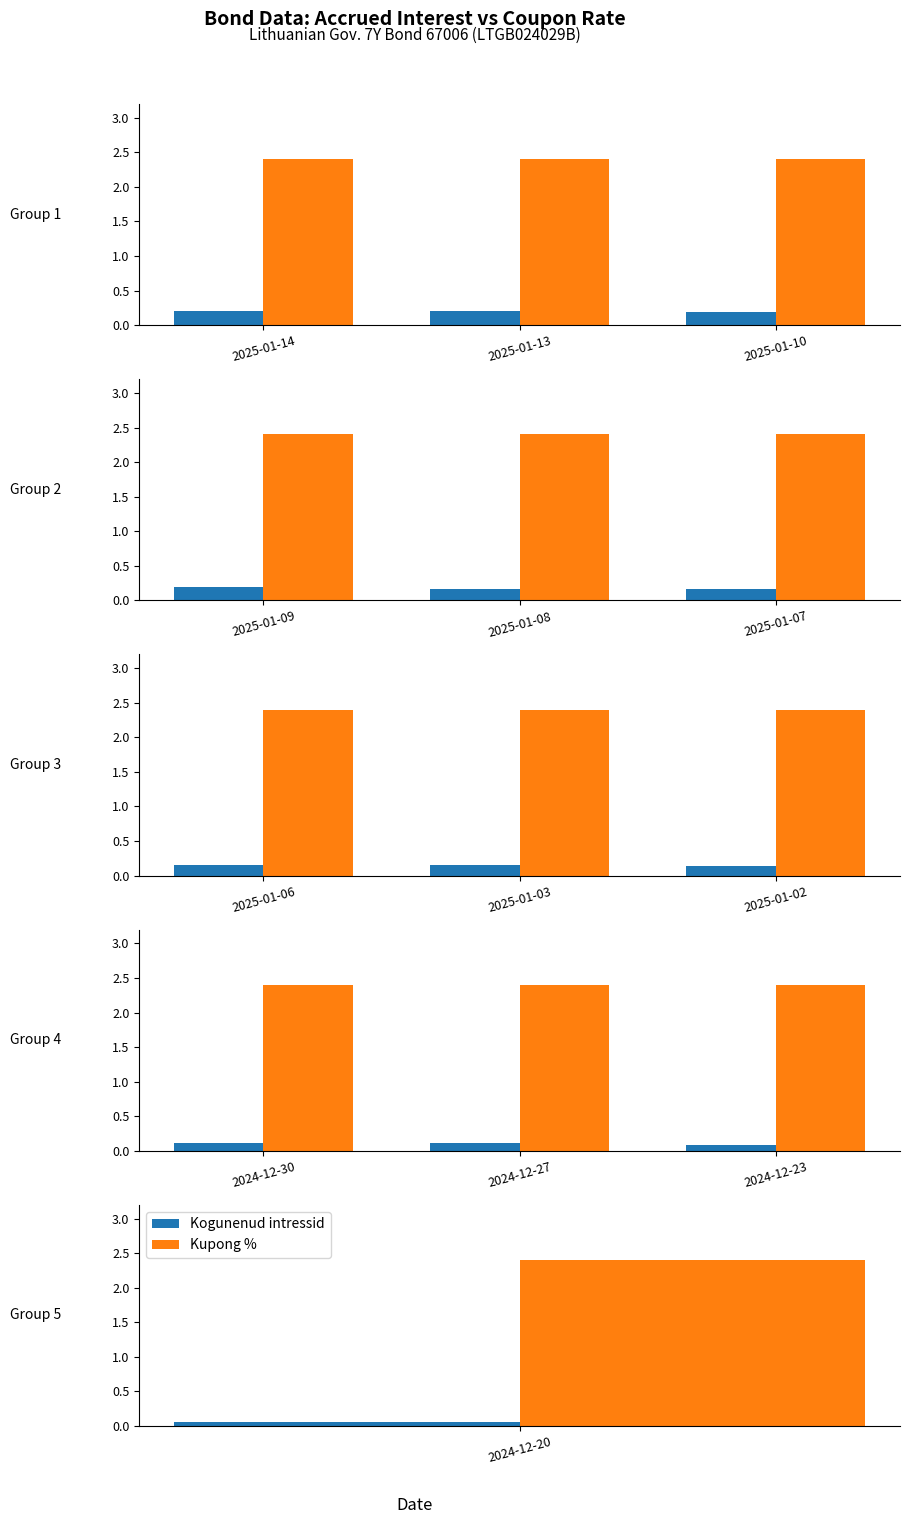

The value of Kupong % at 2024-12-27 is 2.4. True or false?

True